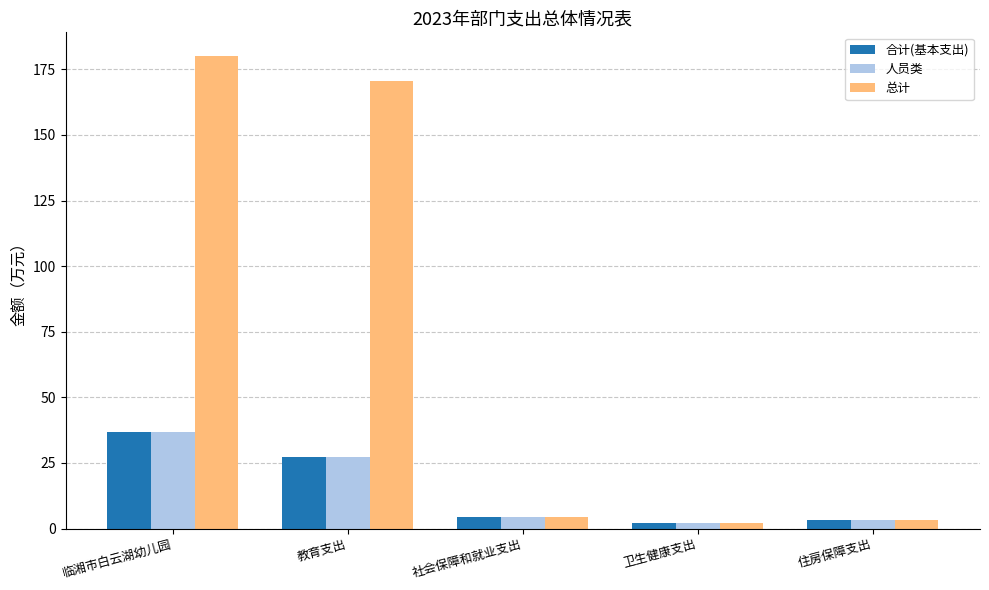

Read the 总计 value at 住房保障支出.

3.1